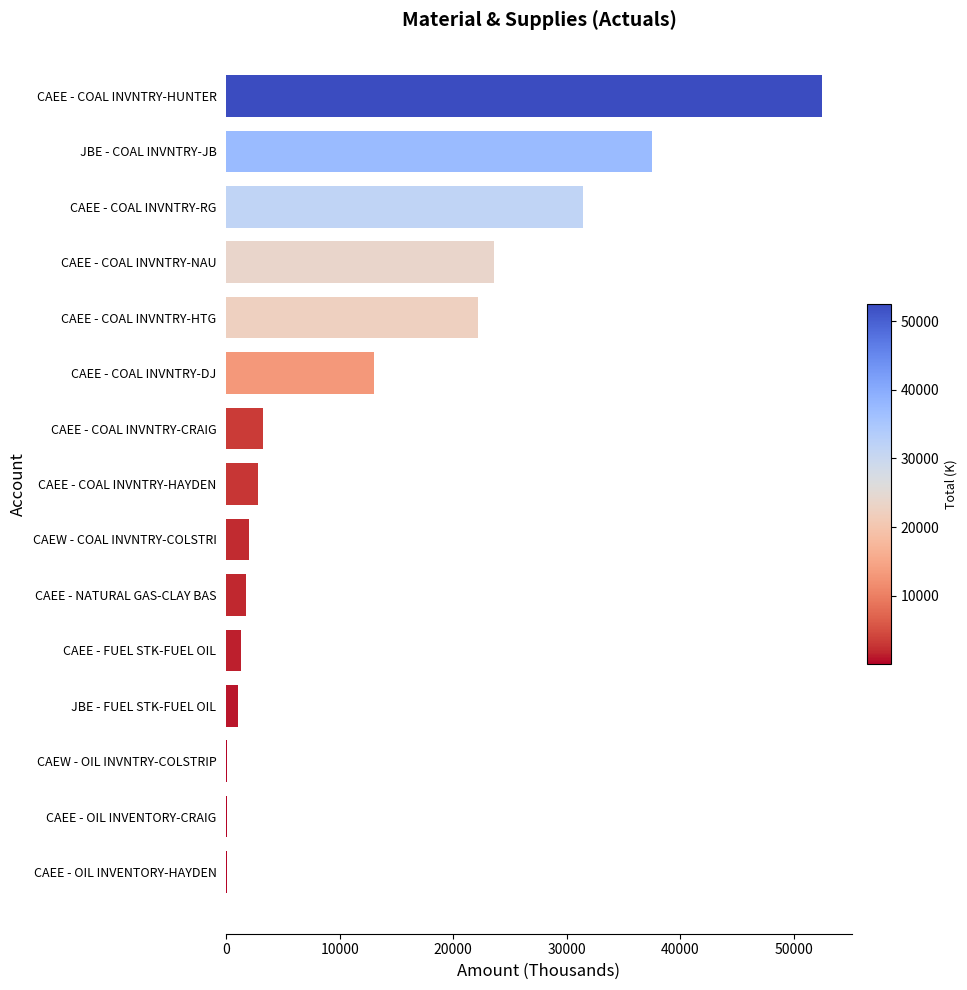

What is the approximate value at CAEE - COAL INVNTRY-HUNTER?

52495.4